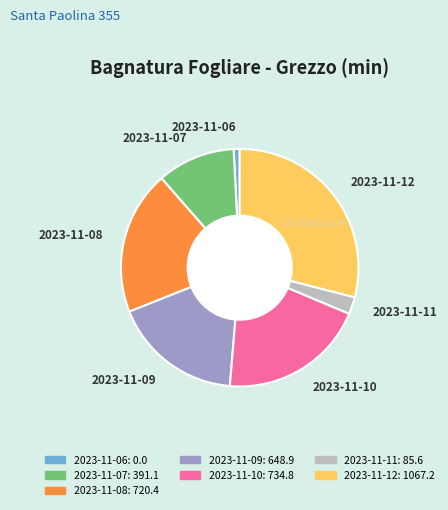

How many segments does this pie chart have?

7